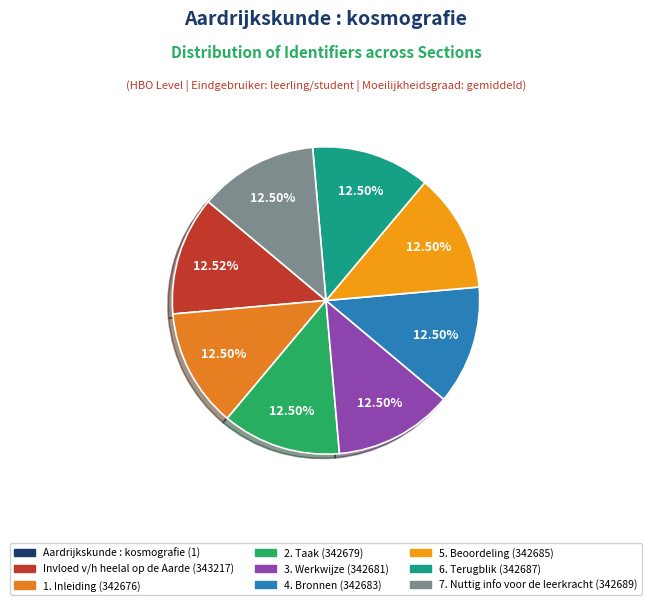

What percentage do 2. Taak and Invloed v/h heelal op de Aarde together represent?

25.0%